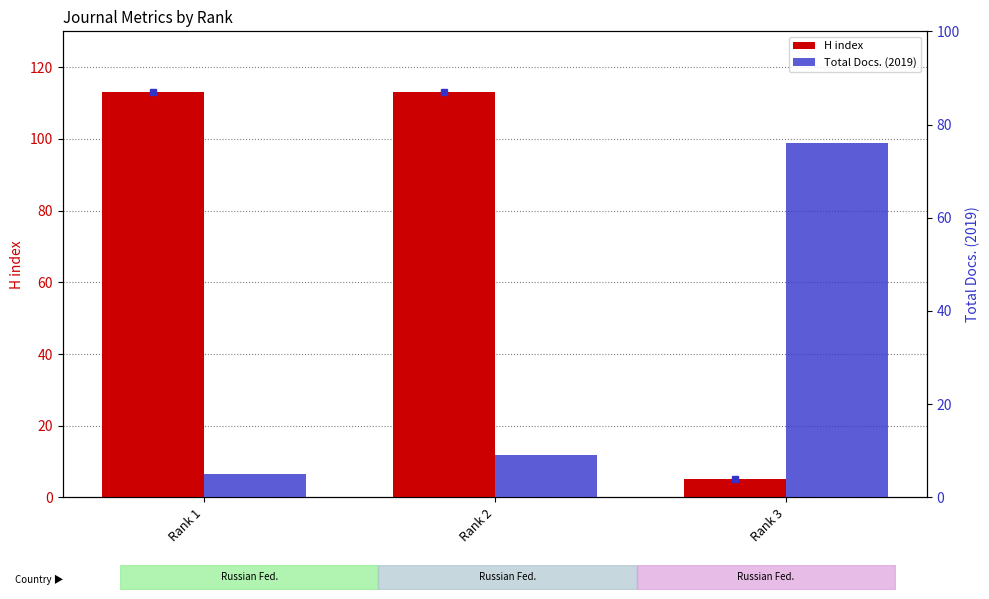

Which series has the largest total across all categories?

H index